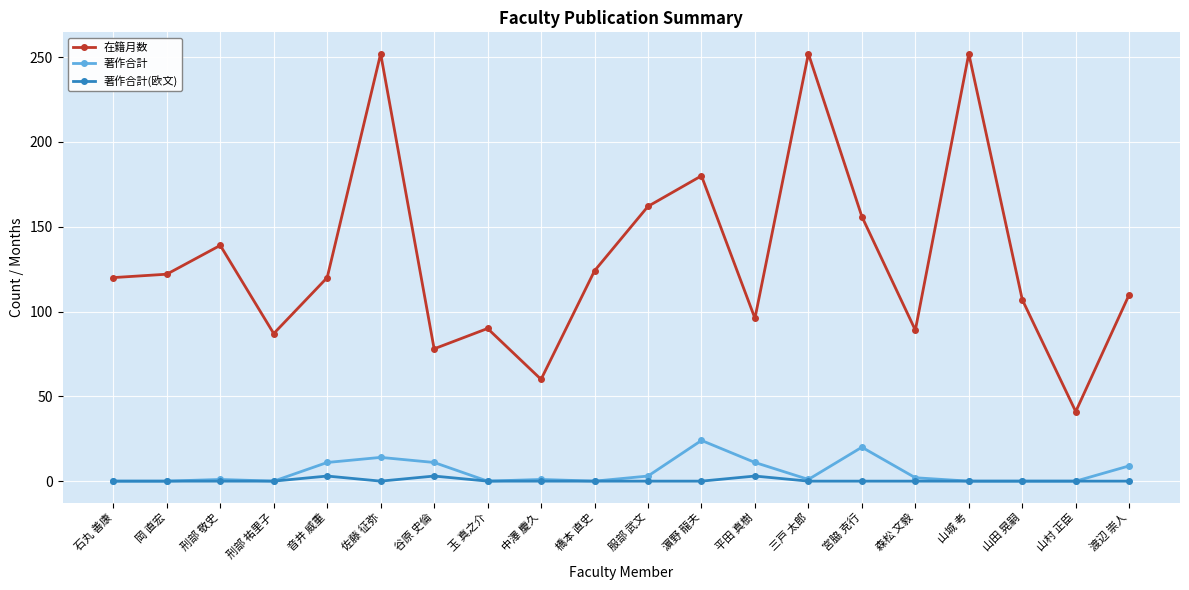

True or false: 著作合計(欧文) and 在籍月数 cross at least once.

False